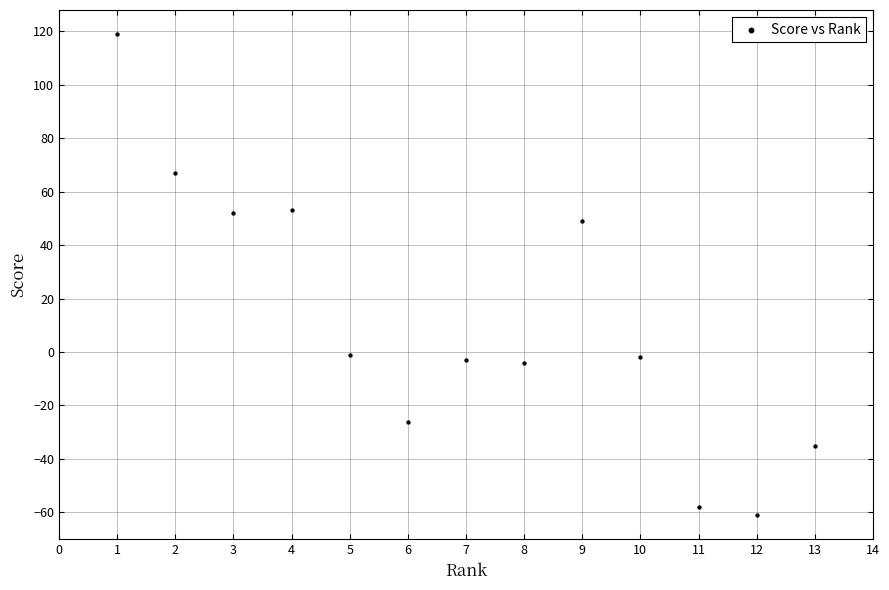

What Y value in the scatter plot is closest to 29?

49